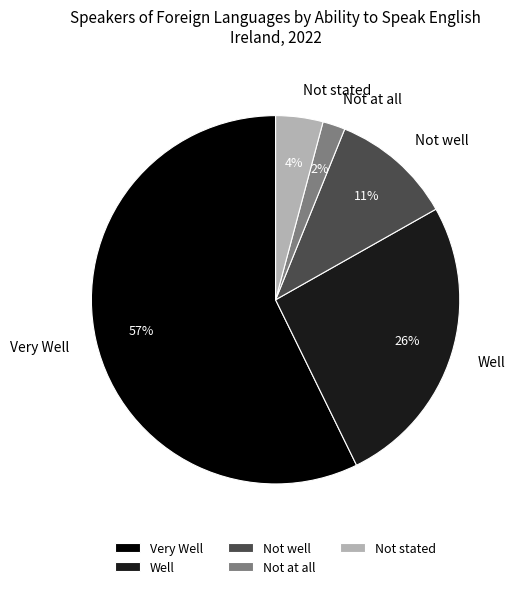

To the nearest percent, what is the average slice percentage?

20%